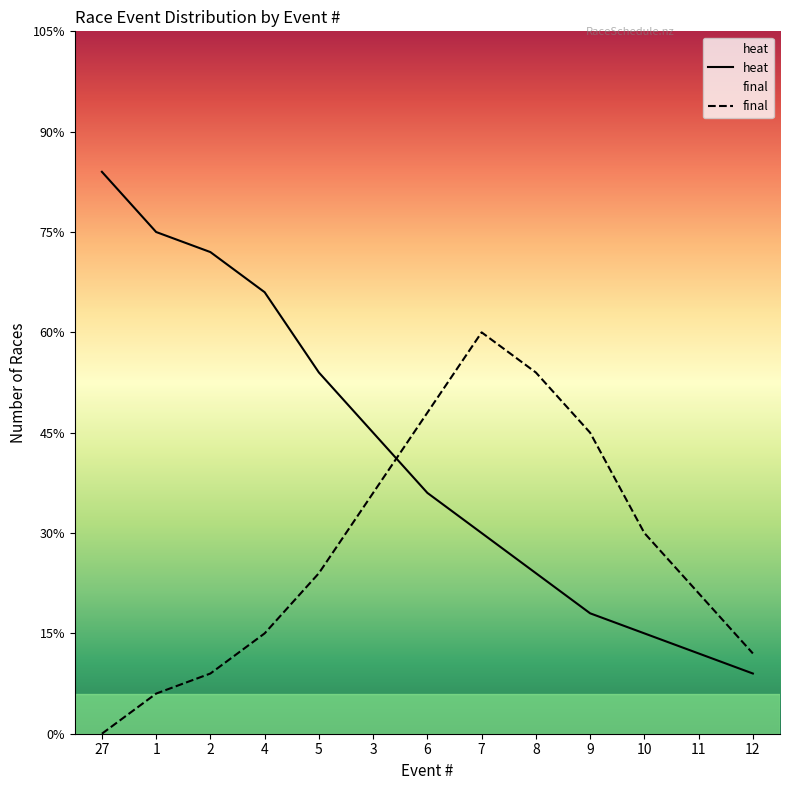

Reading right to left, what are all the values shown in this chart?

heat: 3	4	5	6	8	10	12	15	18	22	24	25	28
final: 4	7	10	15	18	20	16	12	8	5	3	2	0